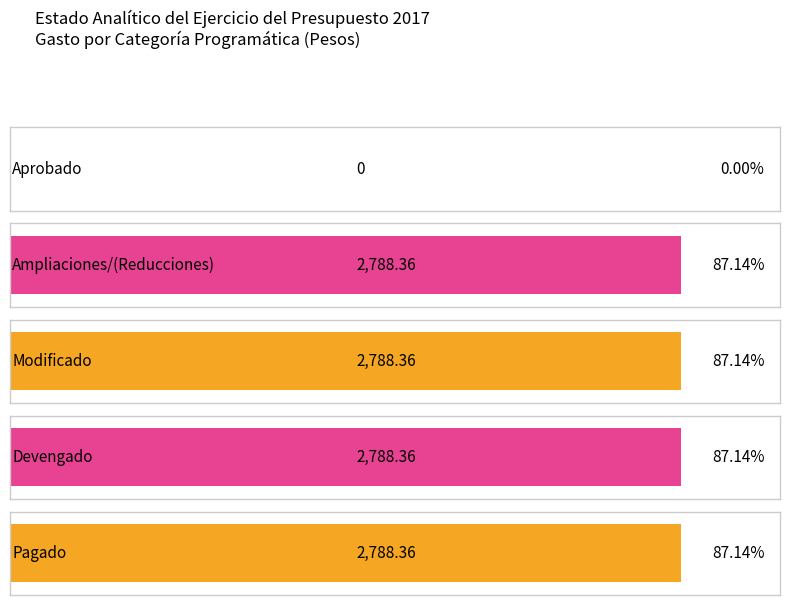

Is it true that Pagado equals -970.6 at Compromisos?

False